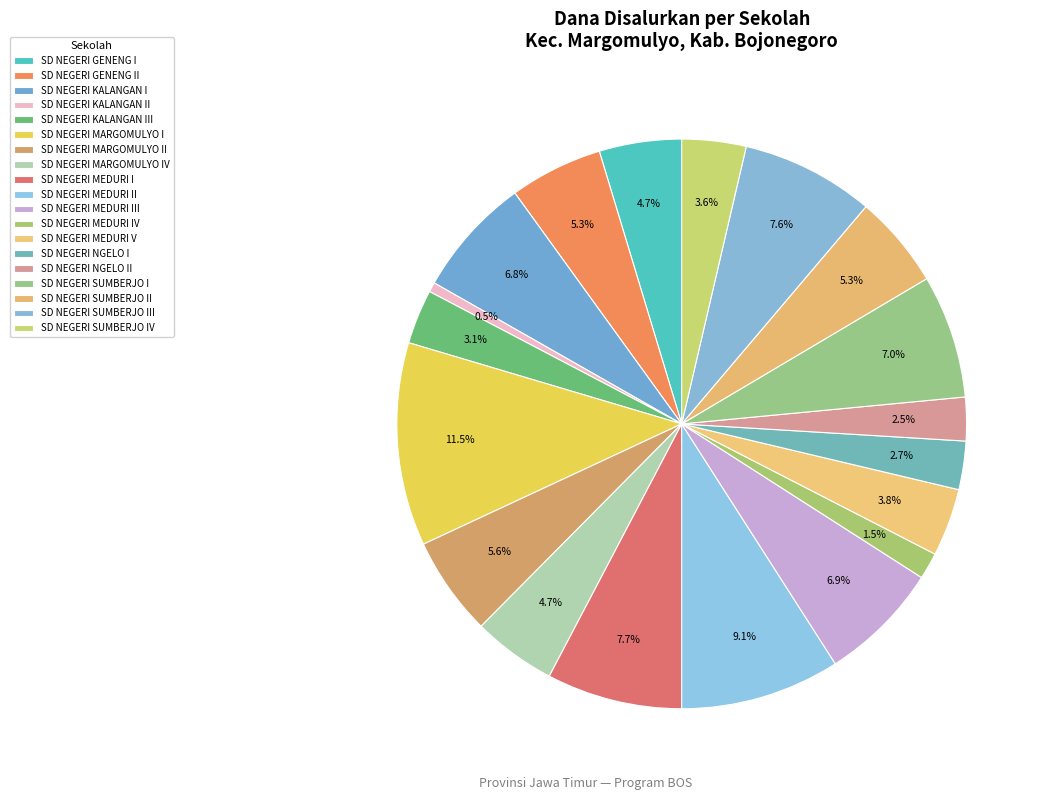

How many slices are in this pie chart?

19